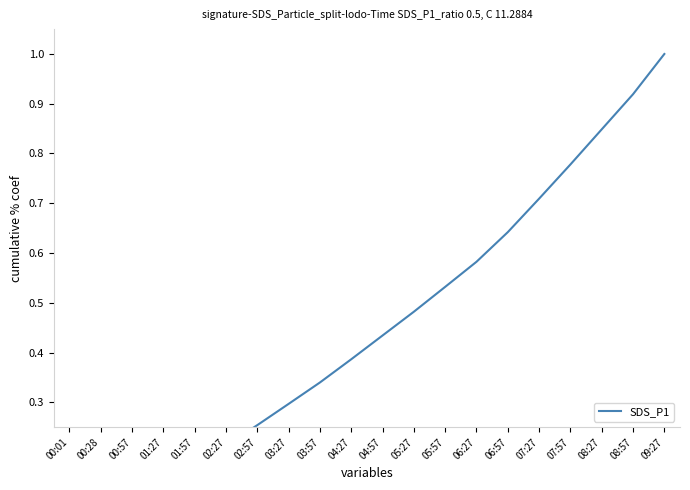

What position from the left is 07:27?

16